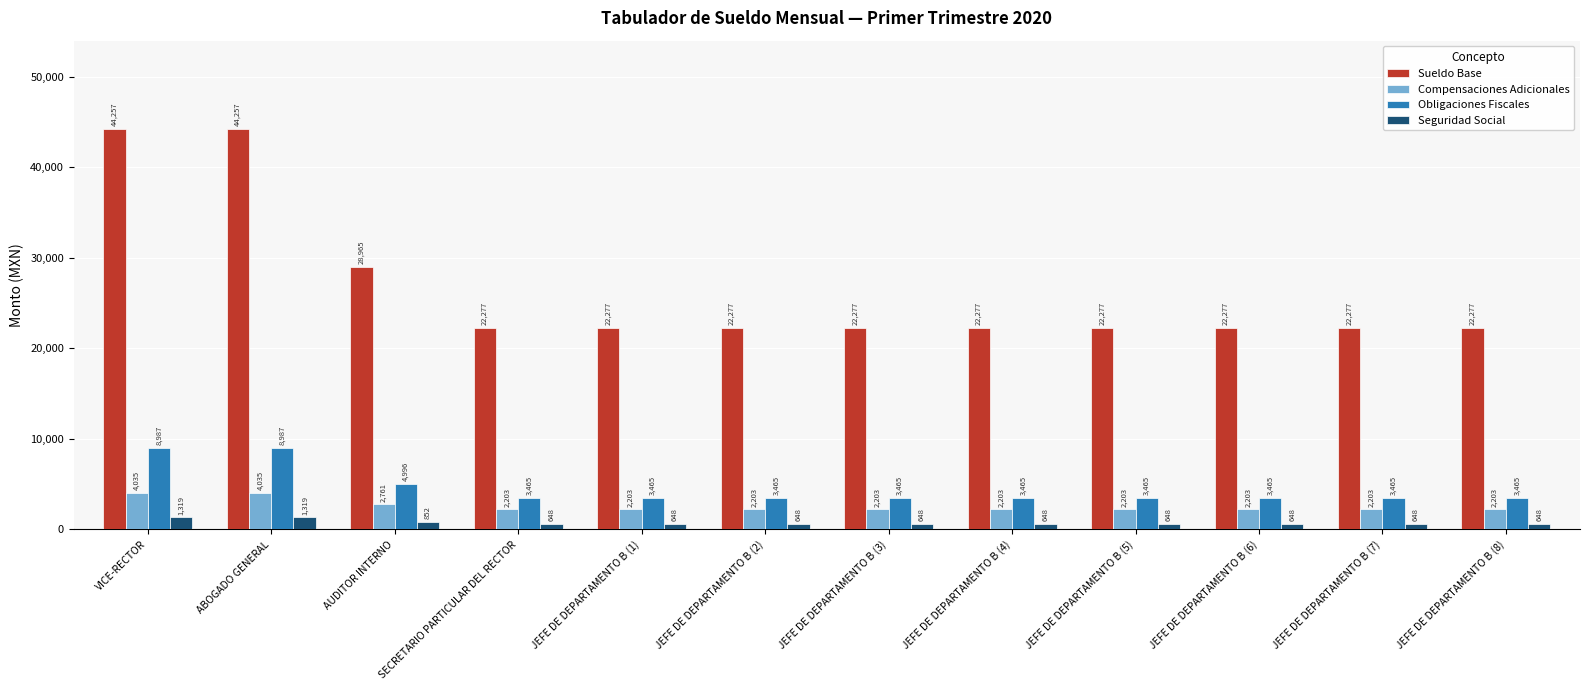

What is the label of the 1st bar from the left?

VICE-RECTOR